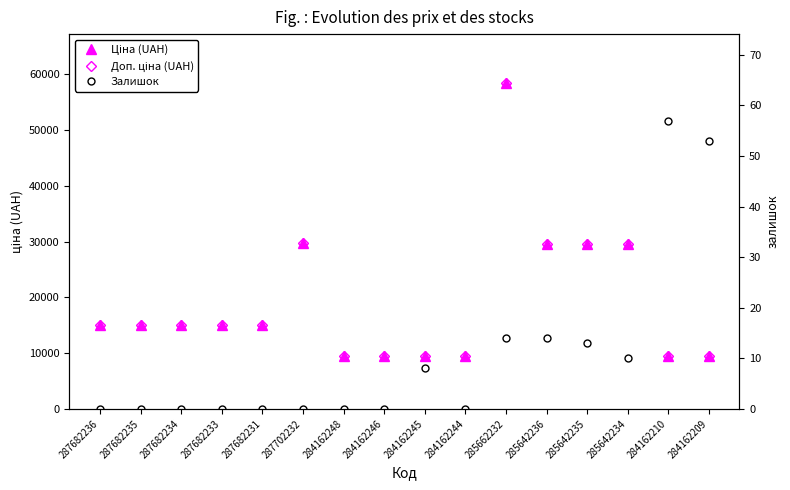

At which label does Ціна (UAH) reach its minimum?

284162248